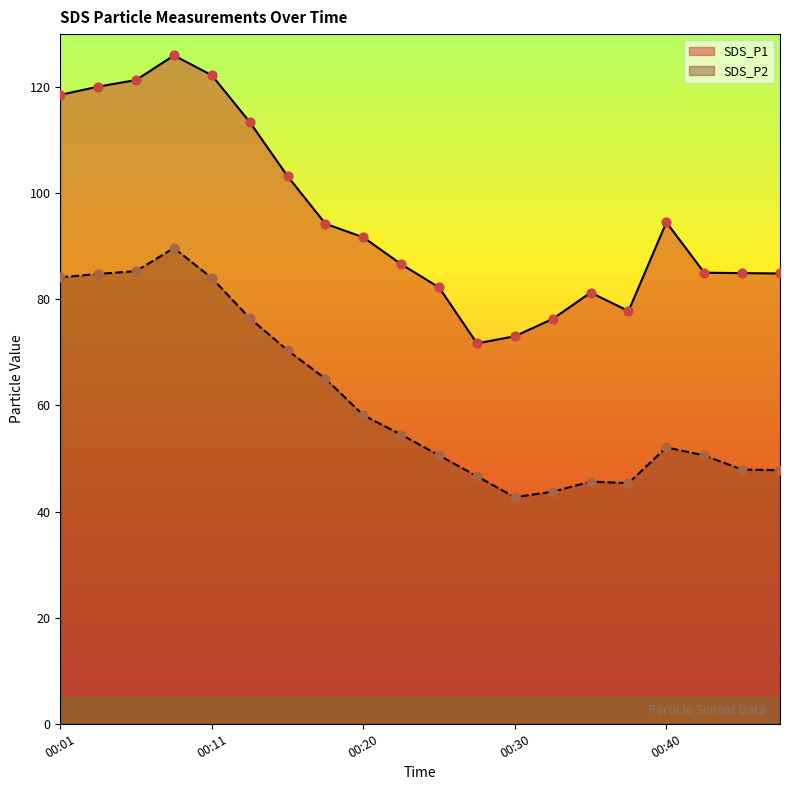

At which category is the sum across all series the highest?

00:08